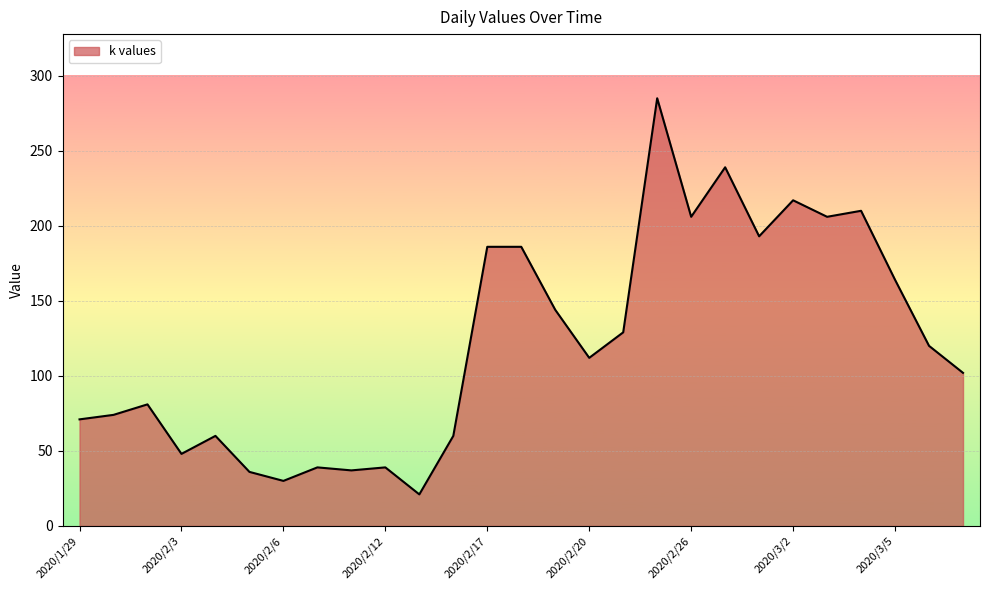

What is the greatest value displayed?

285